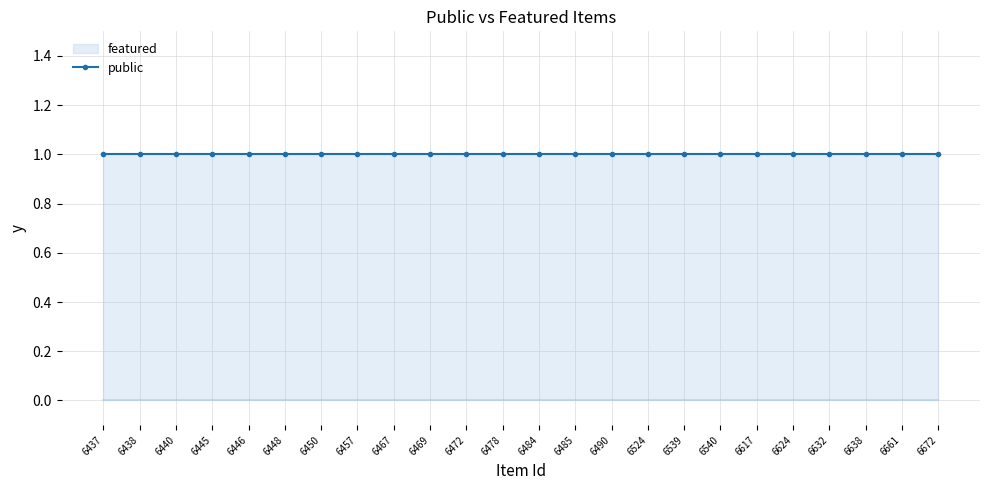

At which category is the sum across all series the highest?

6437